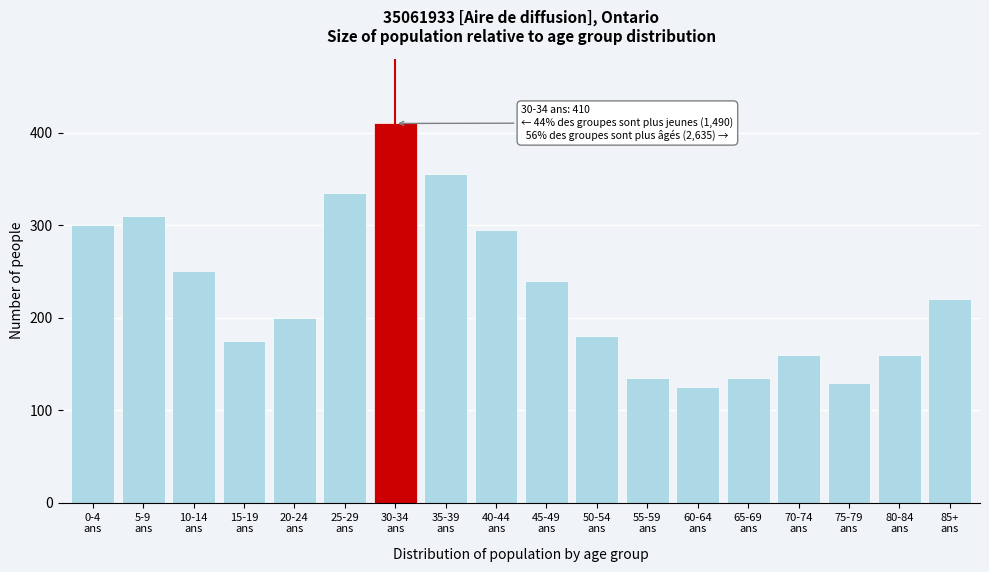

Reading left to right, transcribe all the data shown in this chart.

300	310	250	175	200	335	410	355	295	240	180	135	125	135	160	130	160	220